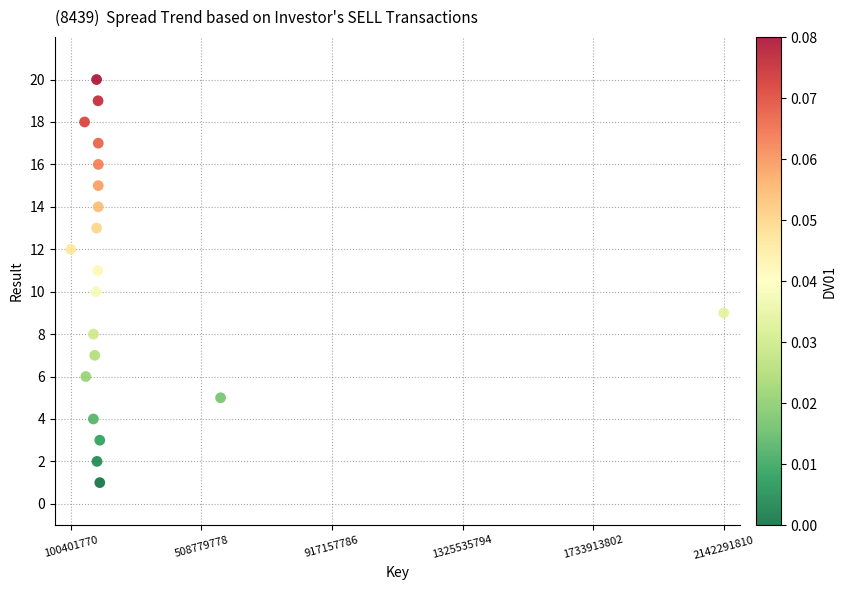

What is the range of Y values (max minus min)?

19